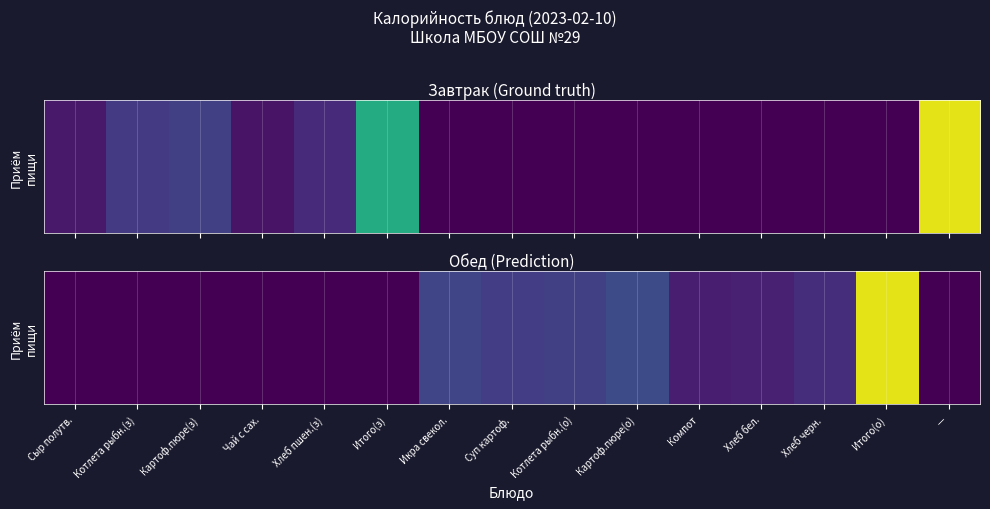

Rank the categories by value from highest to lowest.

Итого(о), Картоф.пюре(о), Икра свекол., Котлета рыбн.(о), Суп картоф., Хлеб черн., Хлеб бел., Компот, Сыр полутв., Котлета рыбн.(з), Картоф.пюре(з), Чай с сах., Хлеб пшен.(з), Итого(з), —